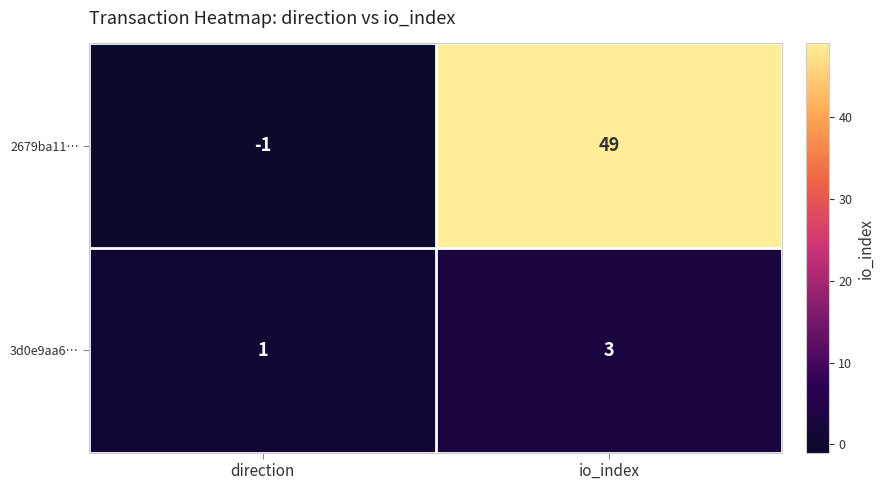

How many data points does each series have?

2